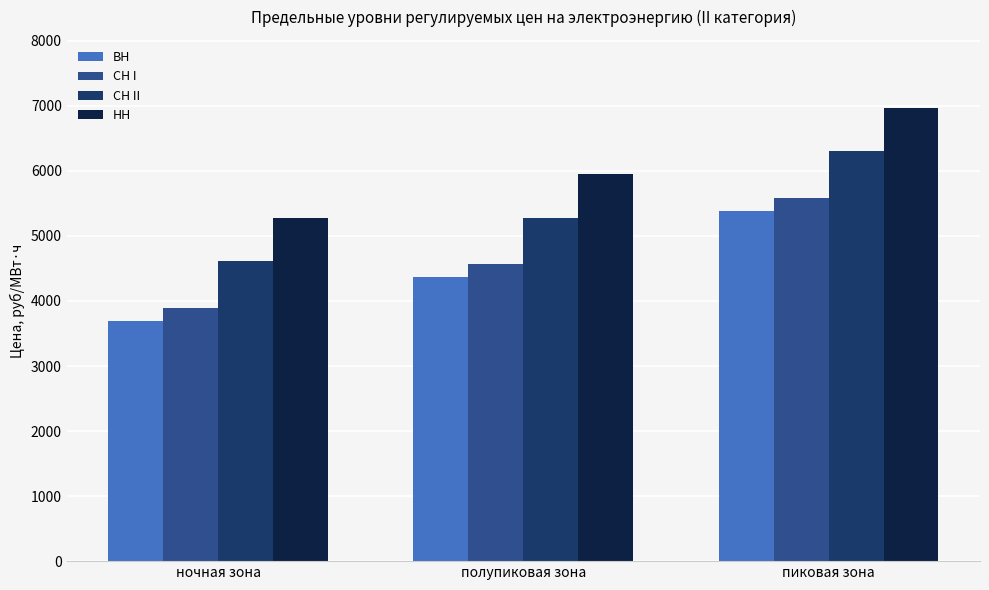

Which series has the largest total across all categories?

НН